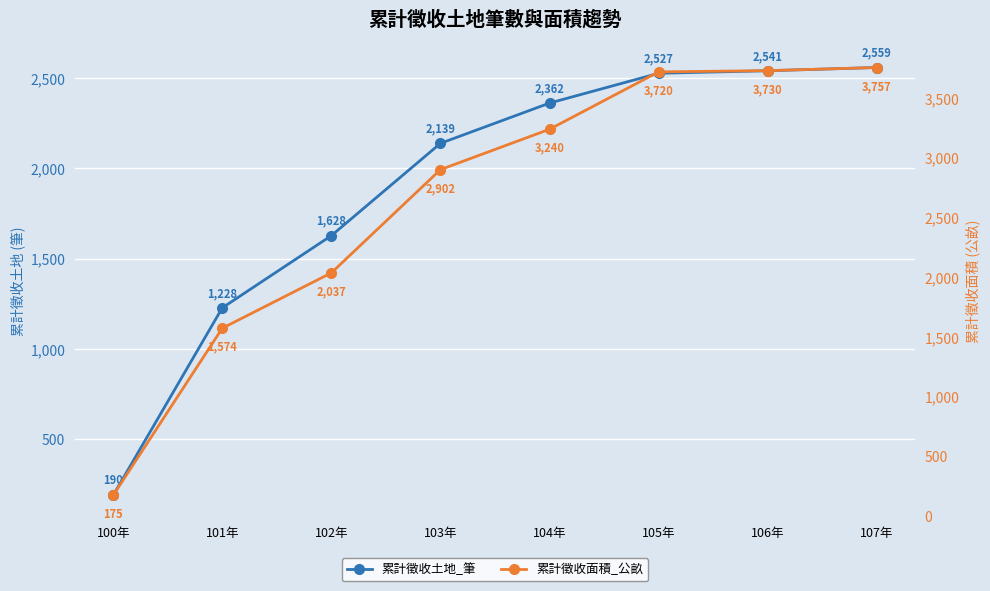

At which category is the sum across all series the highest?

107年